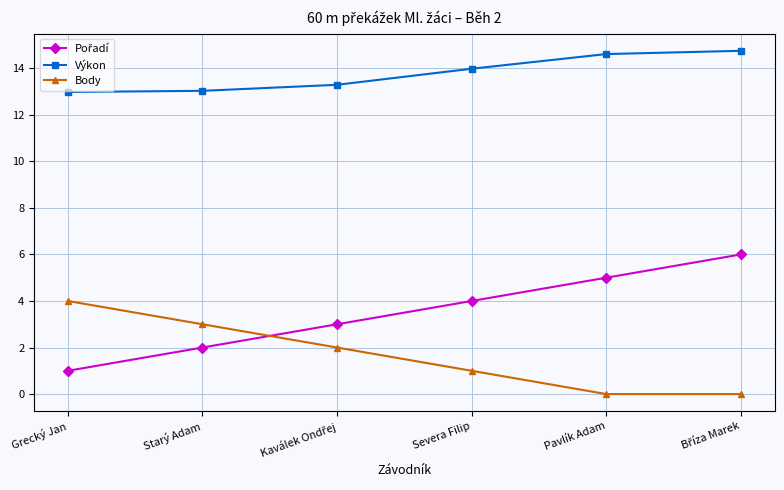

True or false: Body and Výkon intersect in this chart.

False